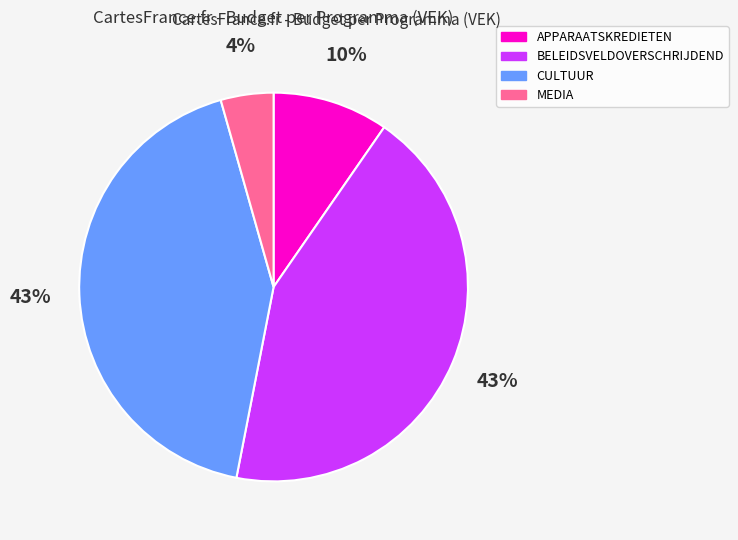

Is there a majority slice in this chart?

No